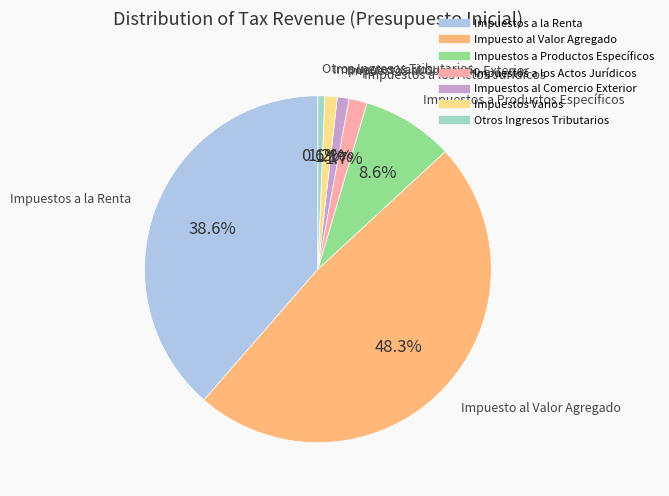

Which category has the biggest portion of the pie?

Impuesto al Valor Agregado